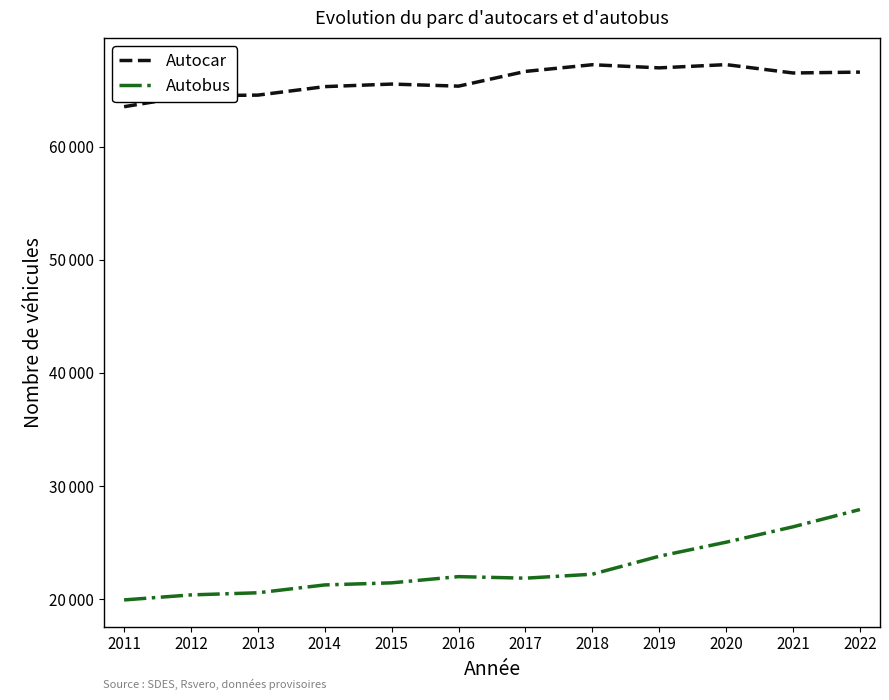

What are all the series names shown in the legend?

Autocar, Autobus